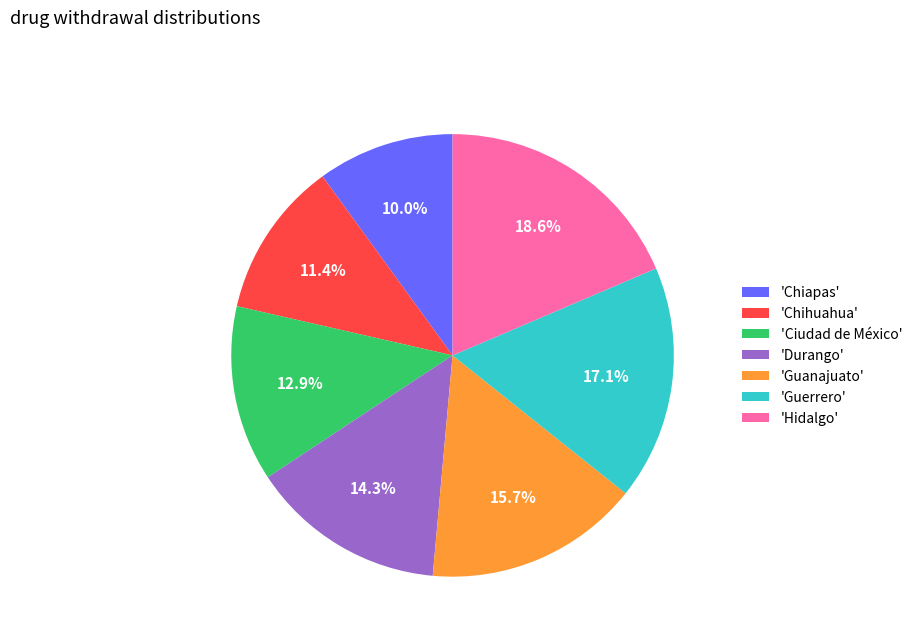

Between 'Durango' and 'Chihuahua', which is larger?

'Durango'